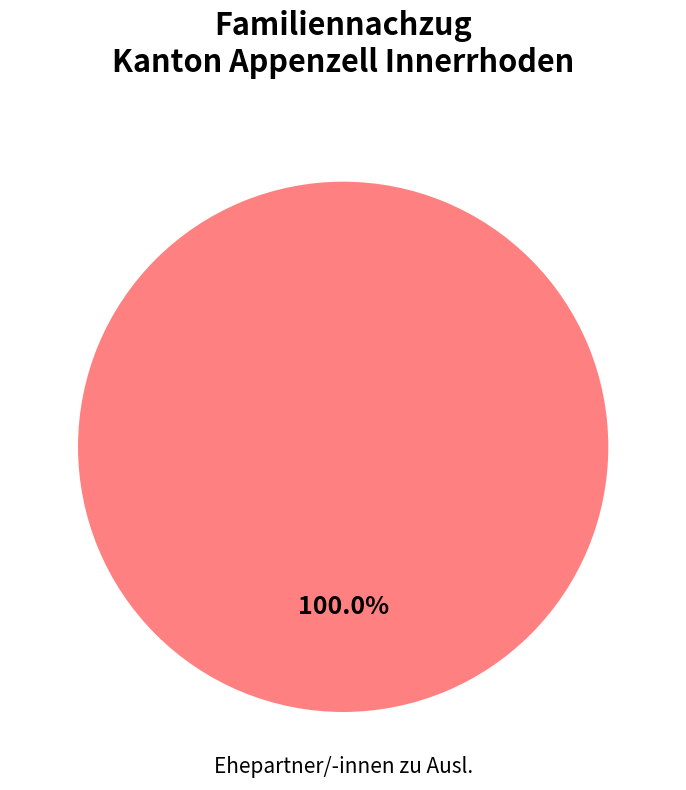

Rank the categories by value from lowest to highest.

Ehepartner/-innen zu Ausl.